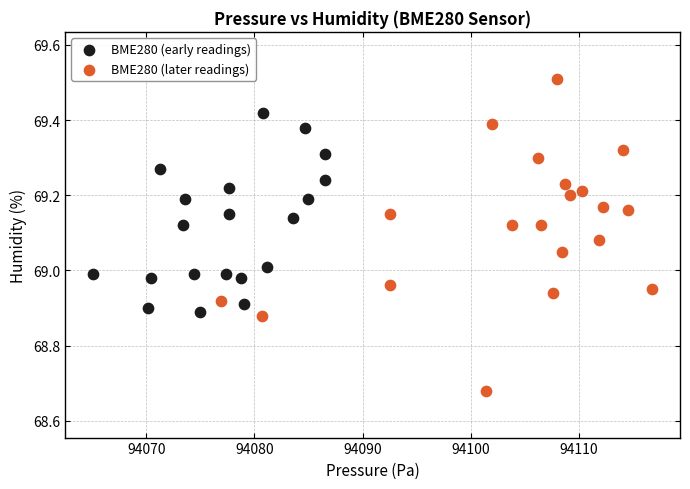

Which series reaches the maximum Y coordinate?

BME280 (later readings)